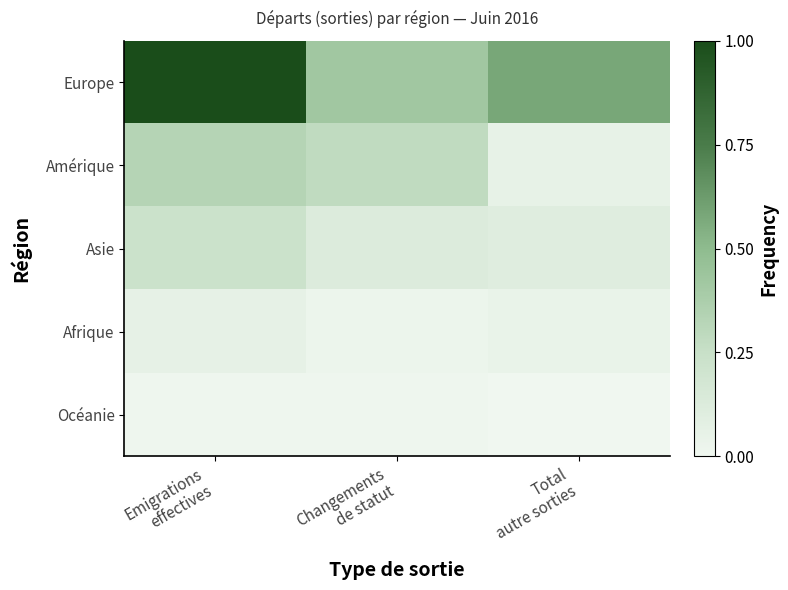

What is the difference between the highest and lowest values at Total
autre sorties?

0.6